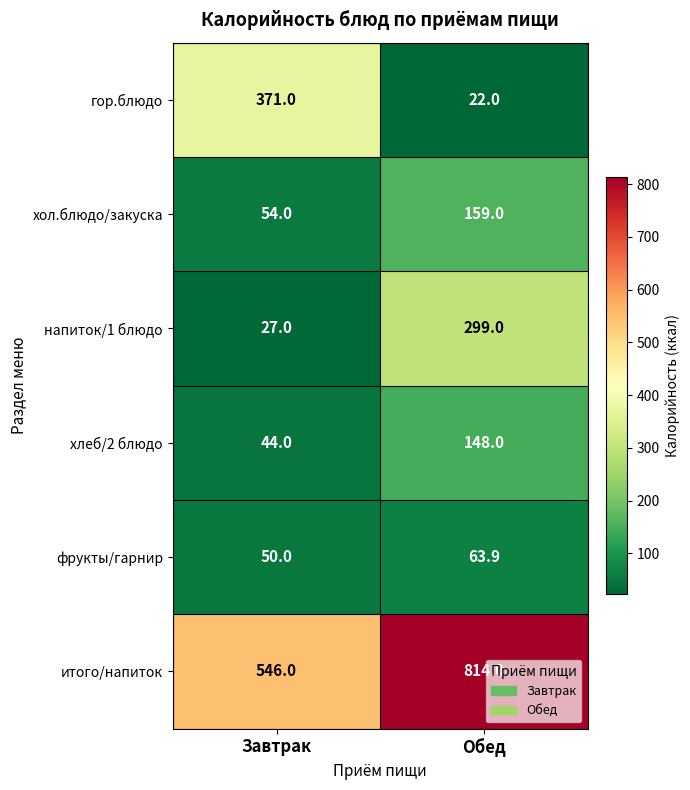

Which category has the lowest value in the хлеб/2 блюдо series?

Завтрак